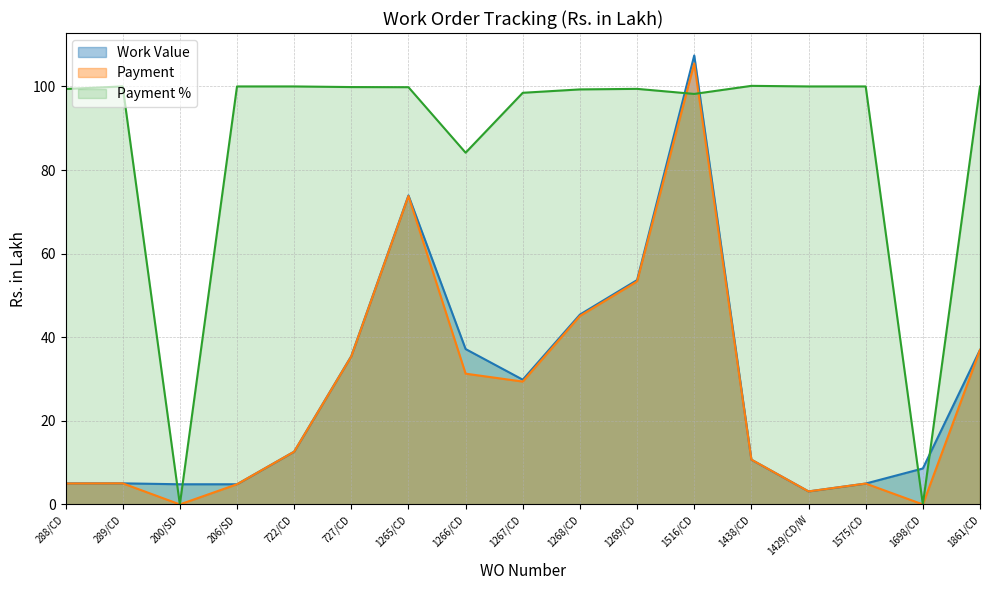

Which series has the largest total across all categories?

Payment %